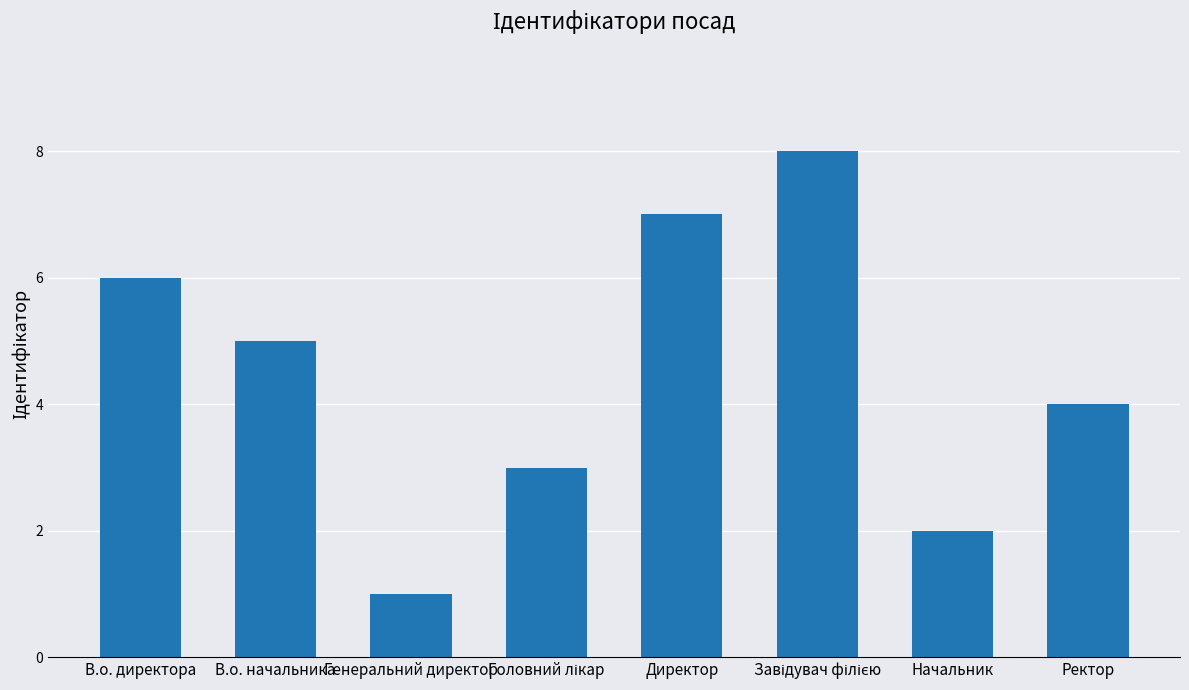

Reading left to right, what are all the values shown in this chart?

6	5	1	3	7	8	2	4